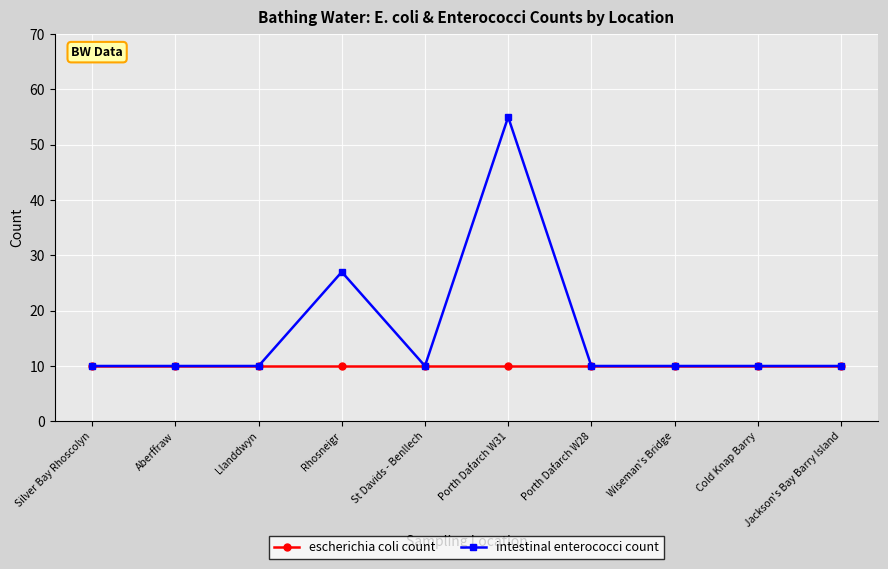

What is the minimum value shown in the chart?

10